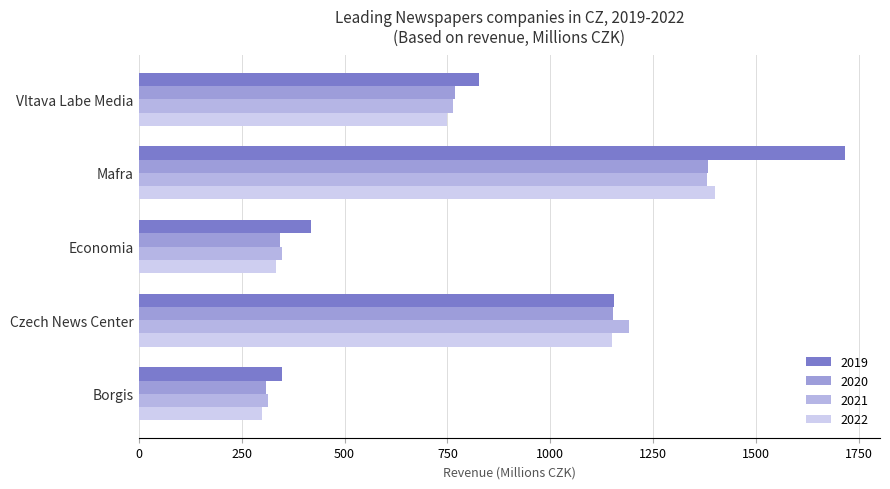

List the series in order of their peak value, highest first.

2019, 2022, 2020, 2021